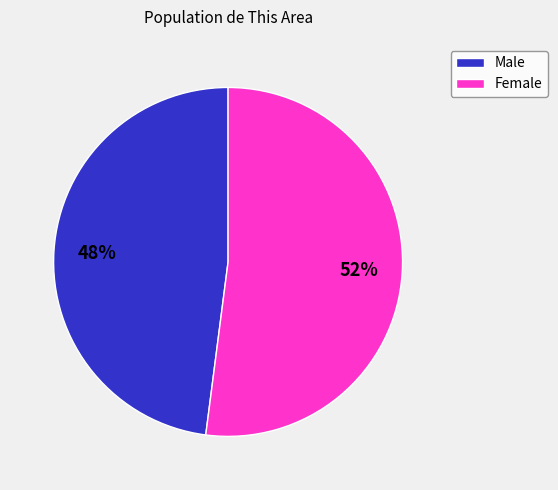

Rank the categories by value from lowest to highest.

Male, Female